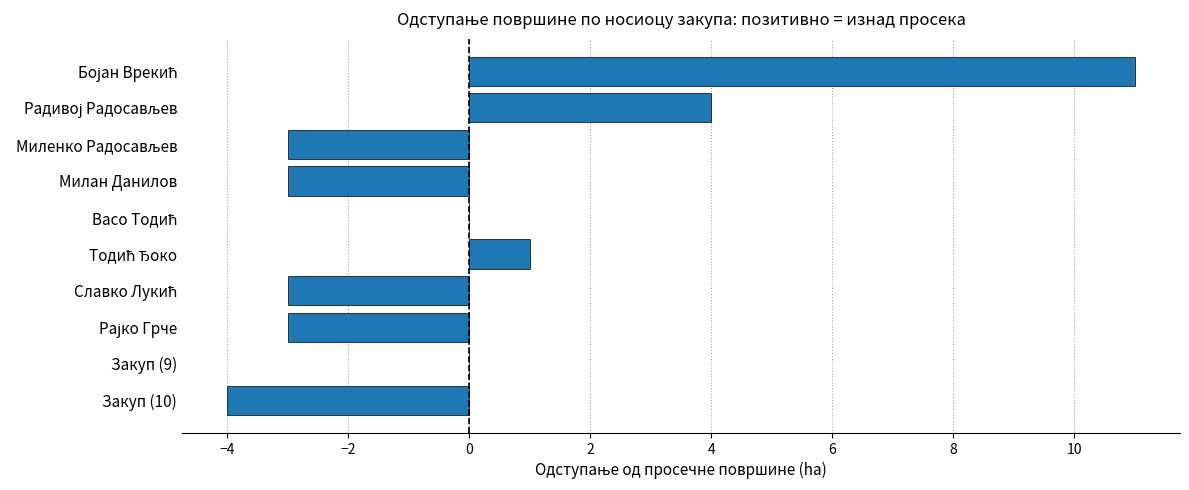

What is the approximate value at Закуп (10), to the nearest 5?

-5